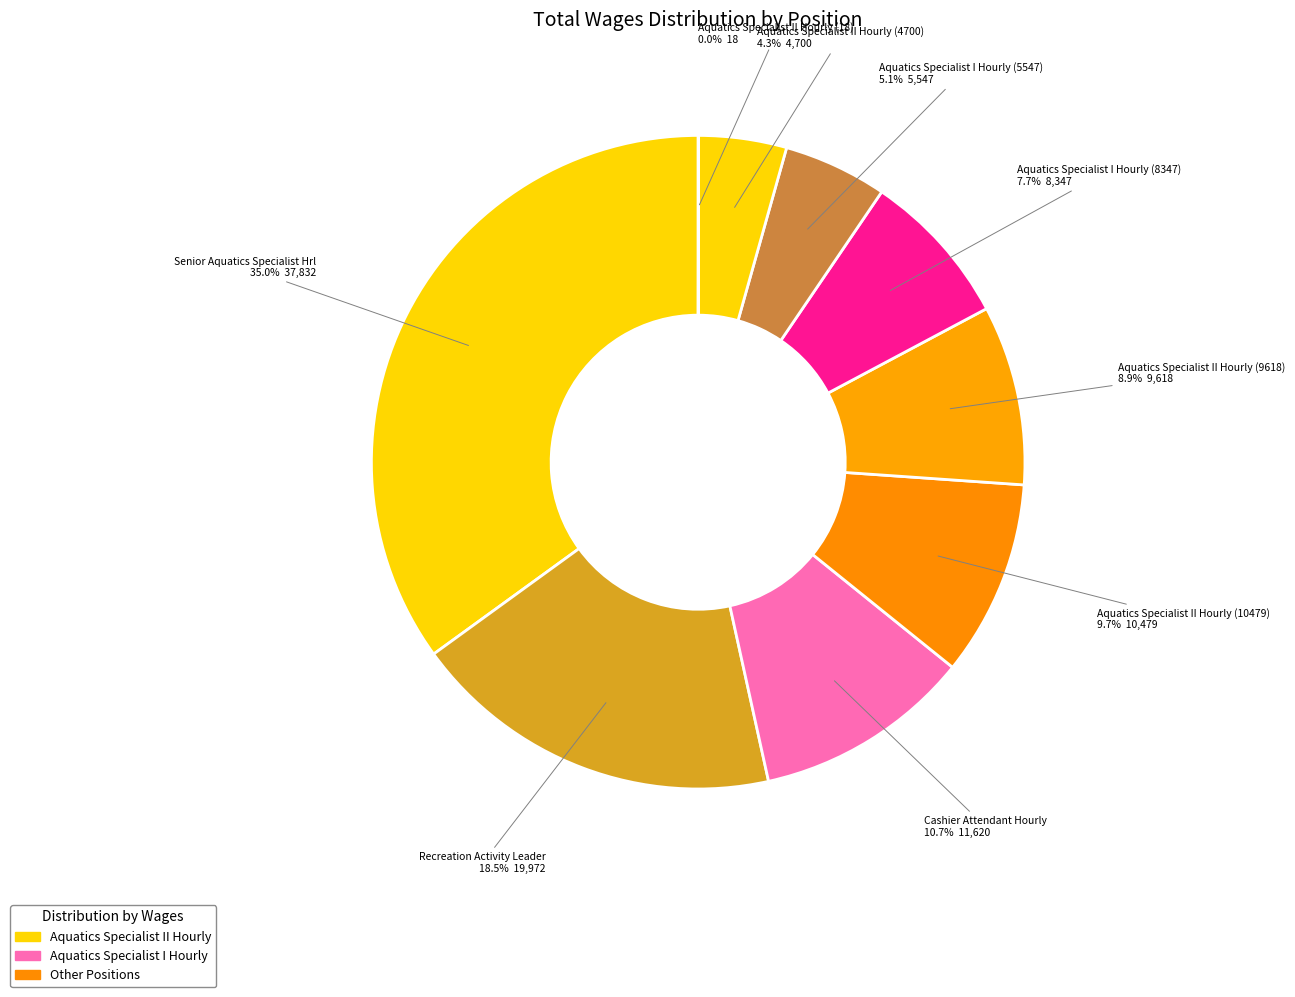

Which category has the biggest portion of the pie?

Senior Aquatics Specialist Hrl